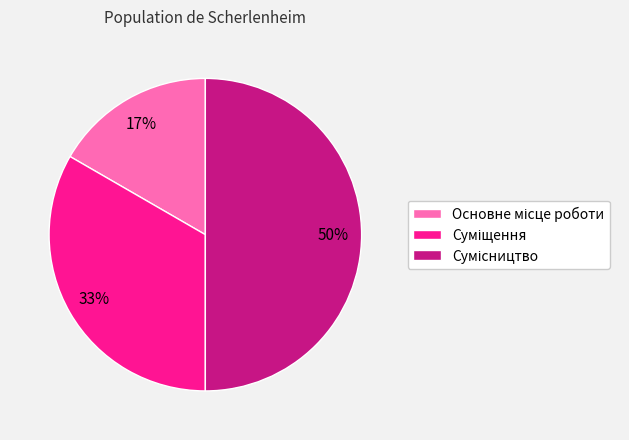

To the nearest percent, what is the average slice percentage?

33%